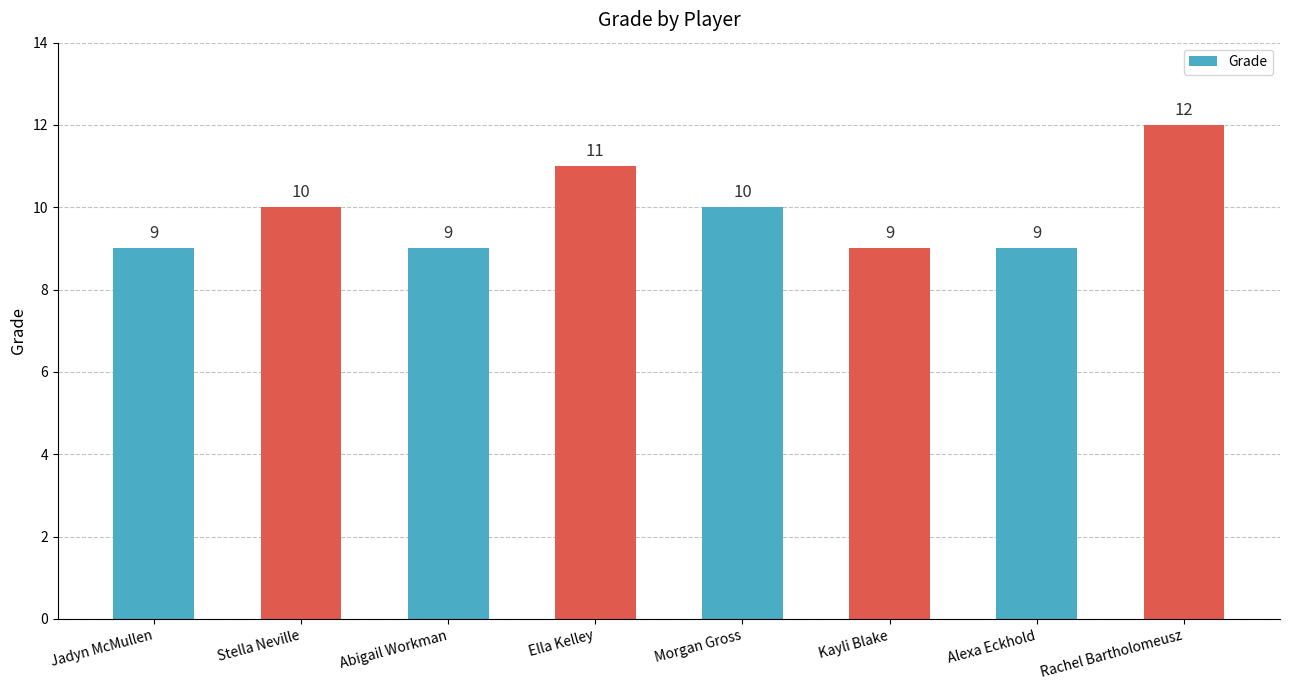

Reading left to right, extract all data points from this chart.

9	10	9	11	10	9	9	12